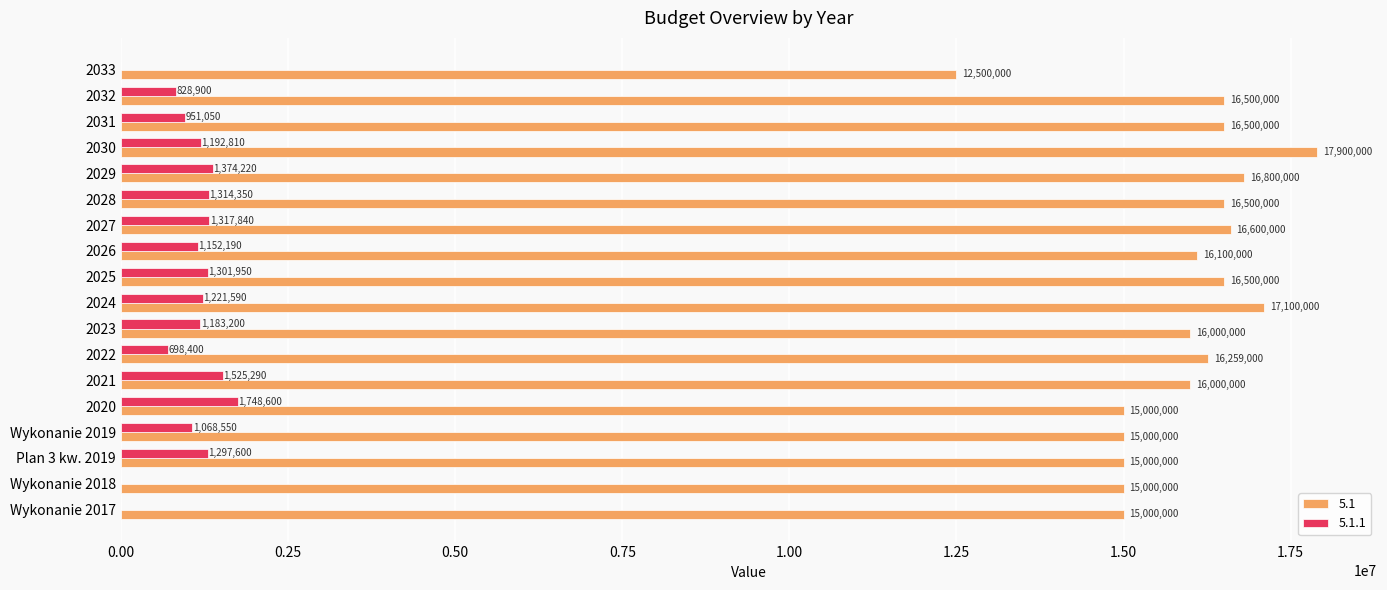

Is the value of 5.1.1 at 2032 greater than the value of 5.1 at 2028?

No